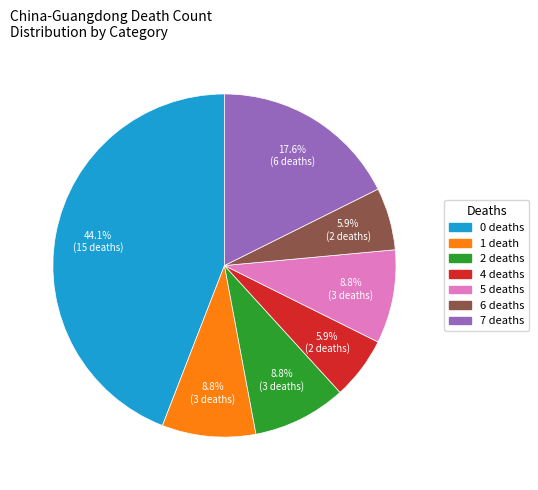

Count the number of slices in the pie.

7